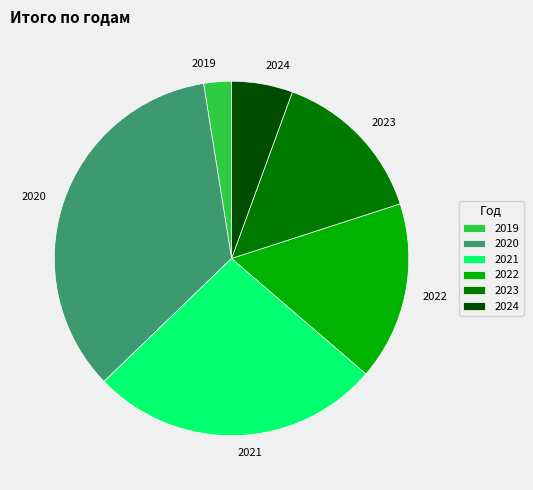

The 2022 slice represents 16% of the pie. True or false?

True